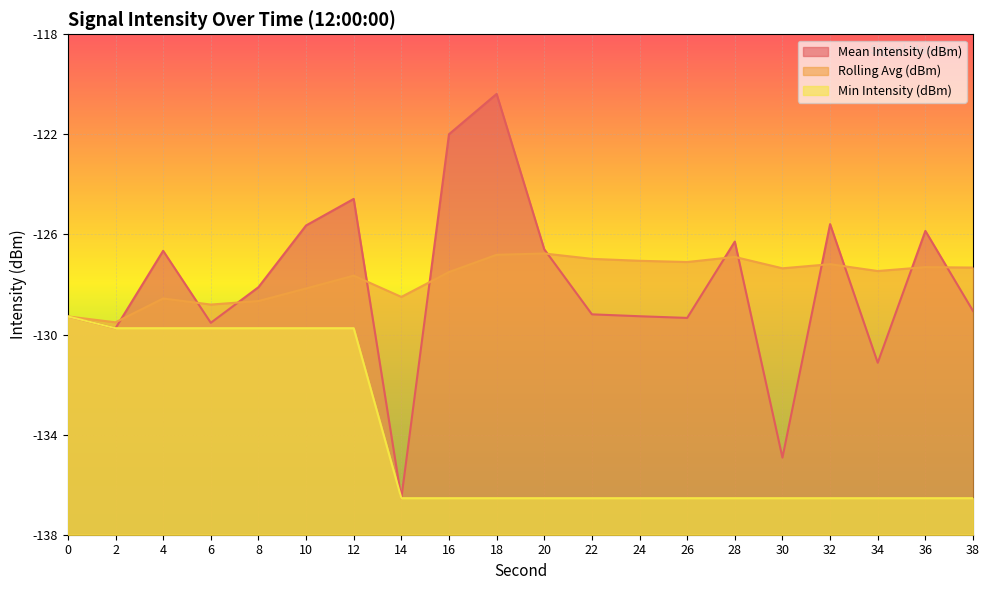

In Rolling Avg (dBm), how many points are higher than both neighbors (excluding endpoints)?

6